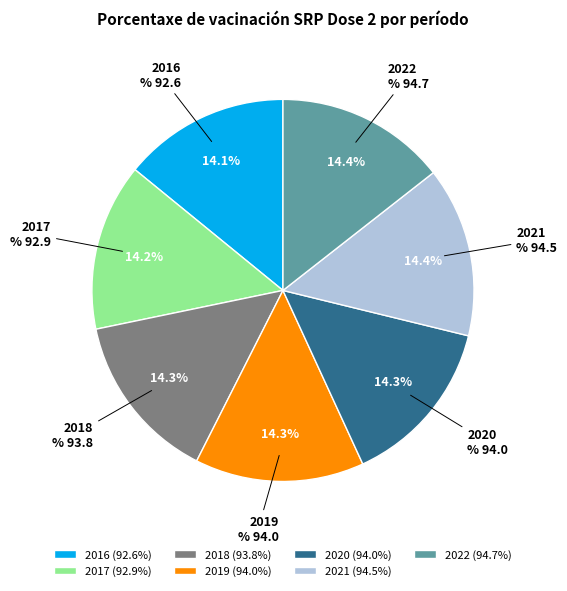

Is 2017 the majority of the pie?

No